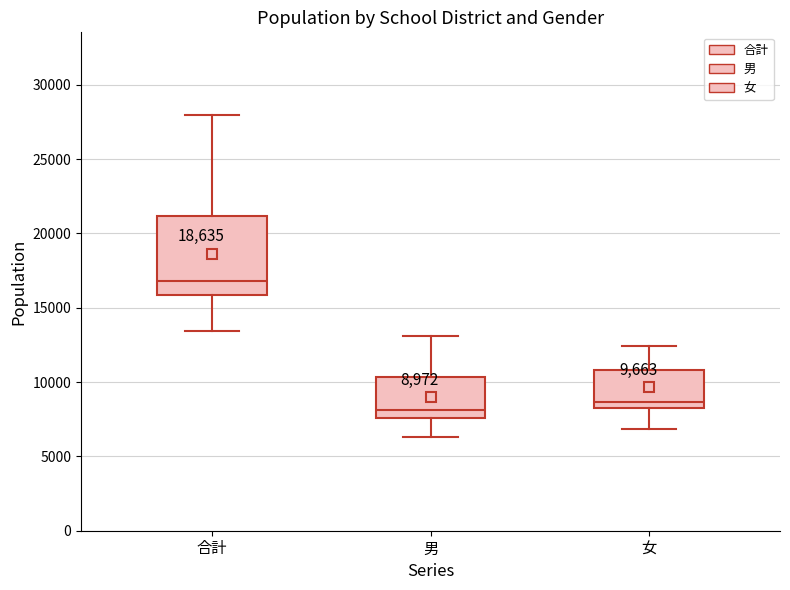

Which box's median line is the lowest?

男